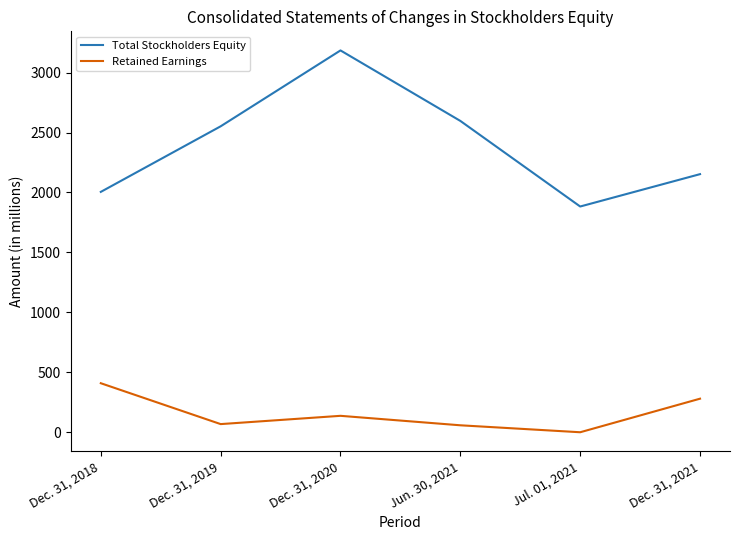

At which label does Total Stockholders Equity reach its peak?

Dec. 31, 2020